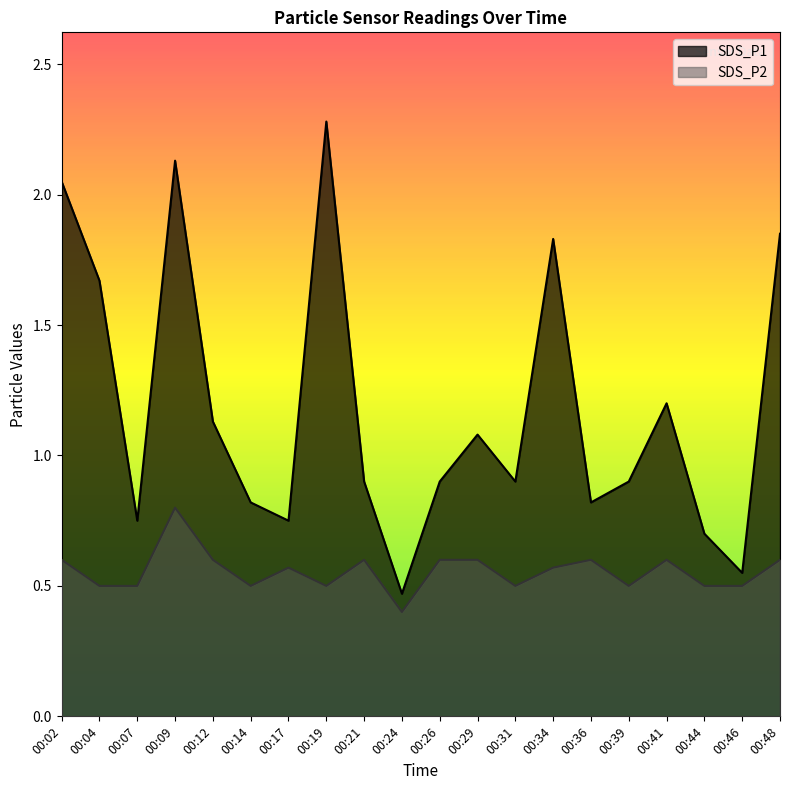

True or false: SDS_P2 and SDS_P1 intersect in this chart.

False